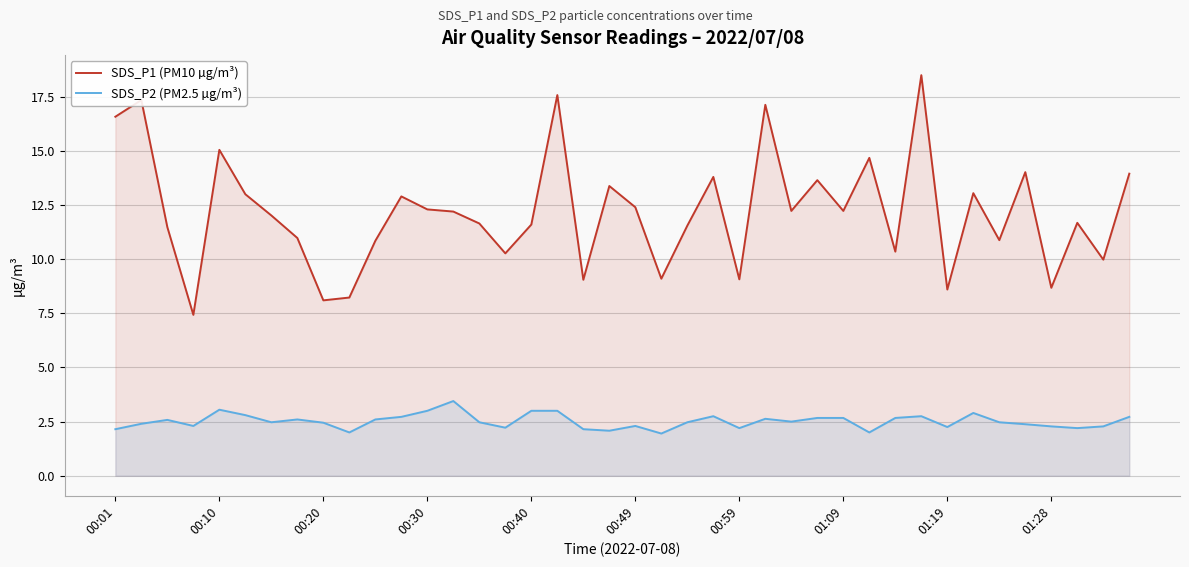

Which series has the largest total across all categories?

SDS_P1 (PM10 µg/m³)